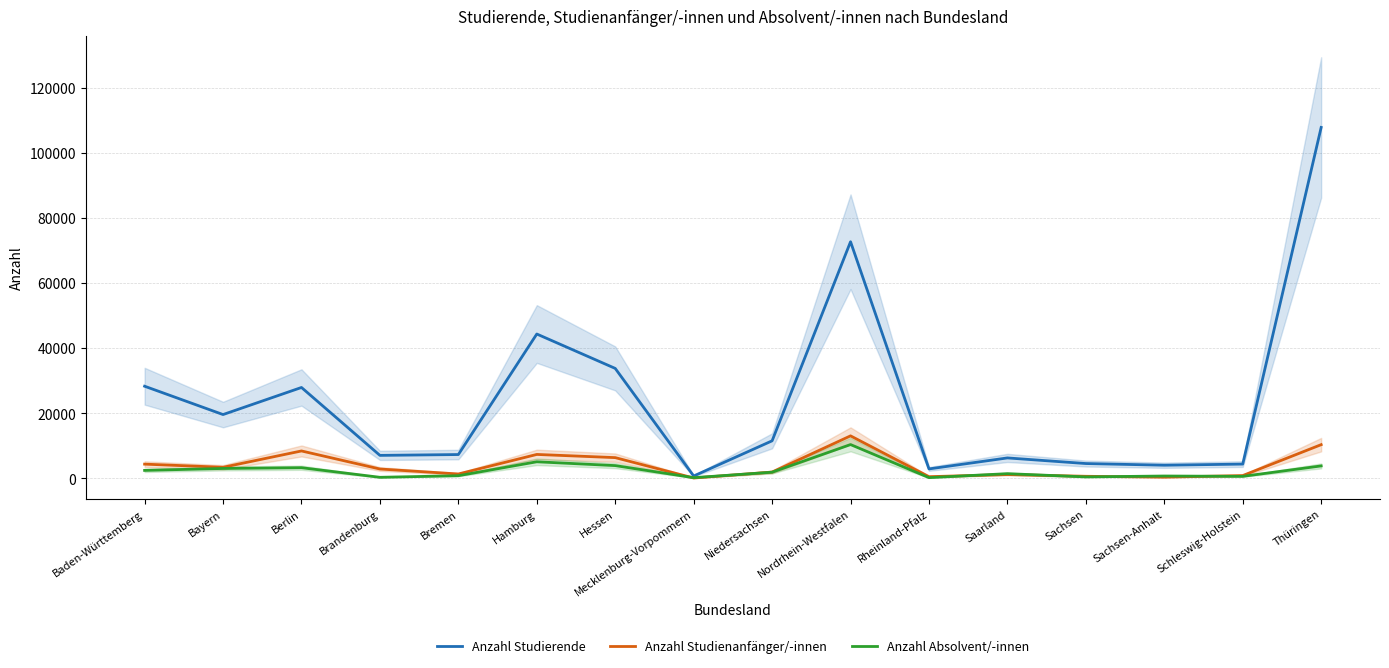

How many lines are shown in the chart?

3